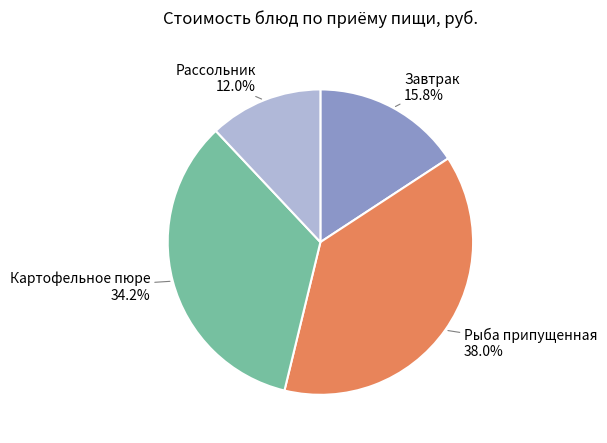

What percentage do Рассольник and Рыба припущенная together represent?

50.0%